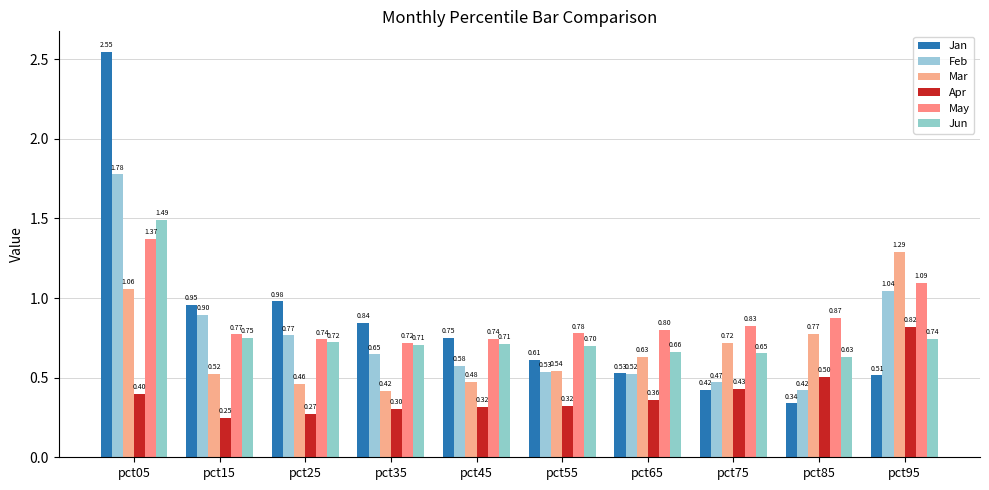

What is the sum of all Feb values?

7.7